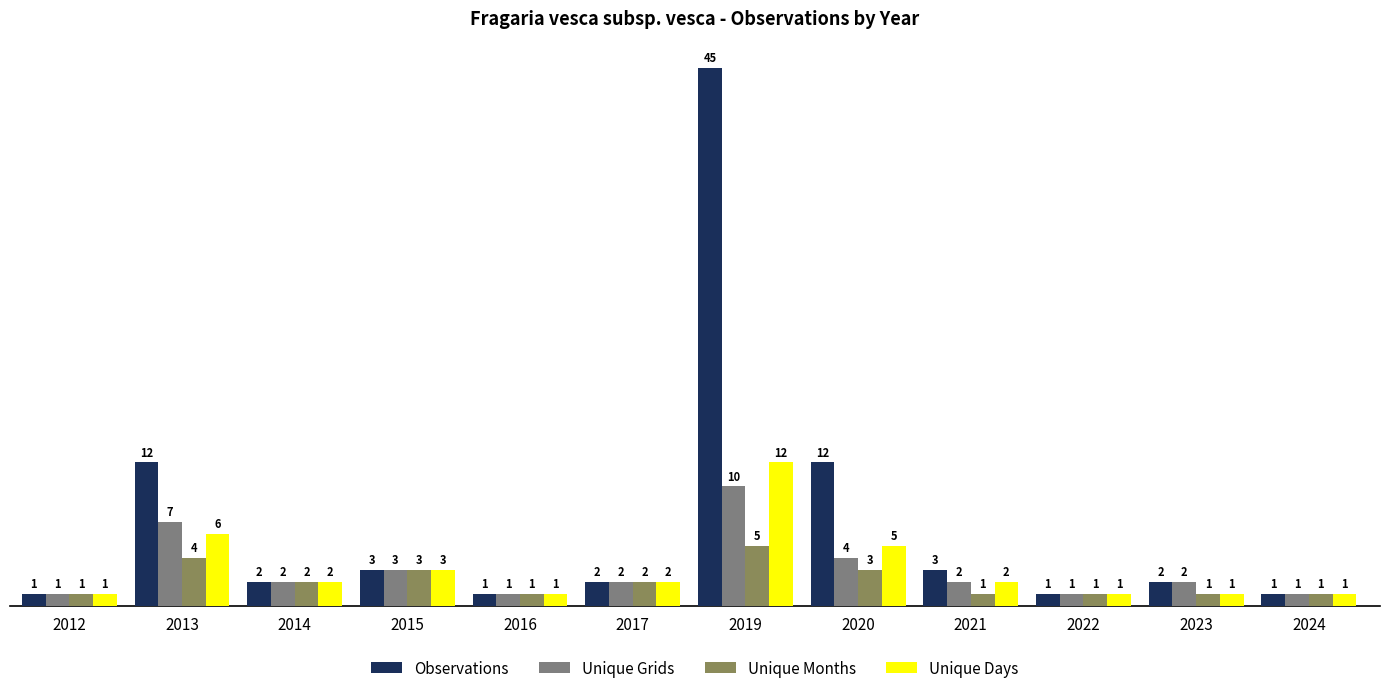

Where does the Unique Grids series first go above 2?

2013